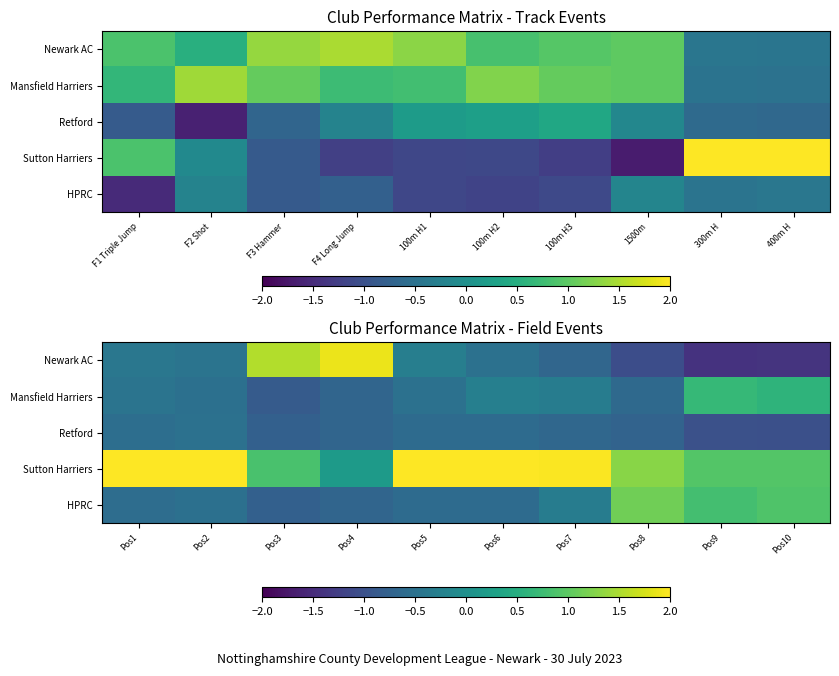

At how many categories does at least one series exceed 1?

8